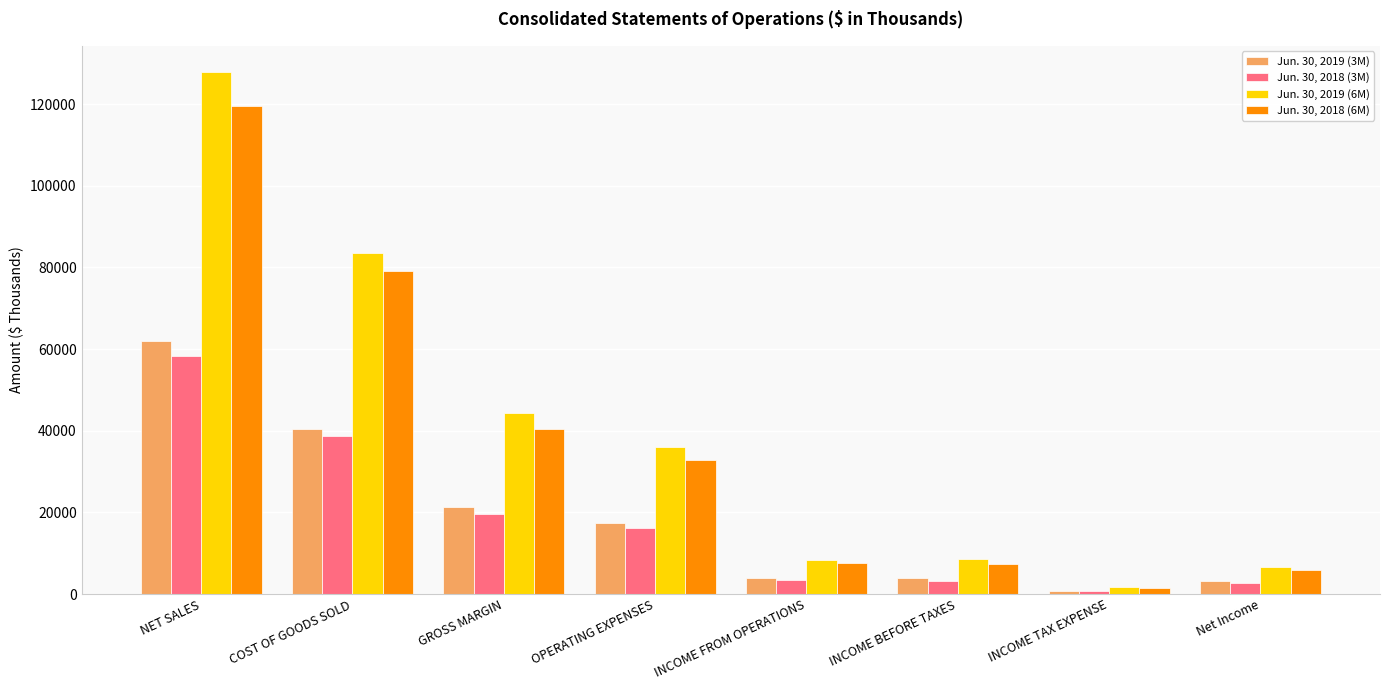

Is it true that Jun. 30, 2019 (3M) equals 39847 at NET SALES?

False